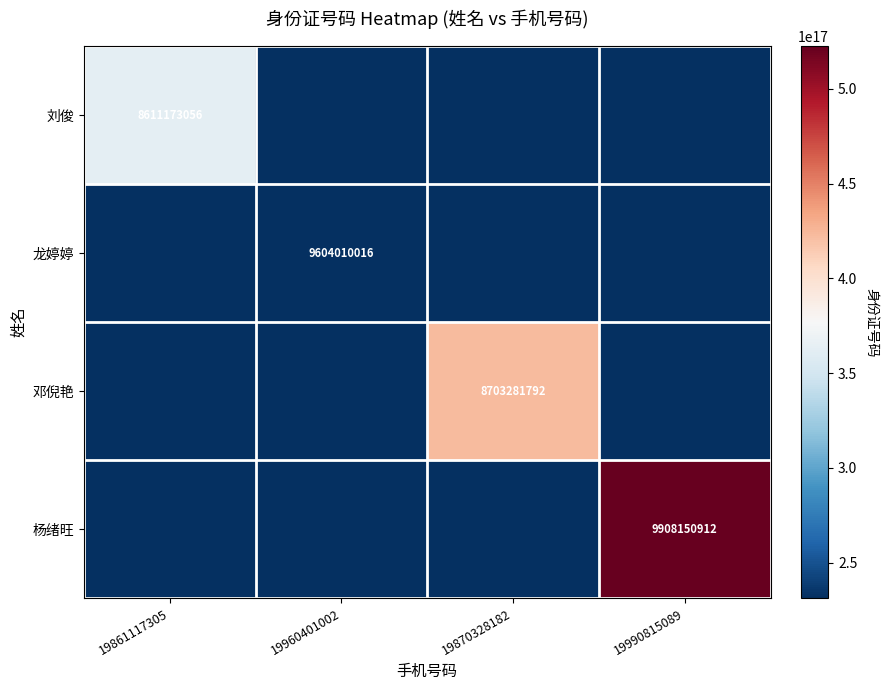

At which category does the chart reach its minimum across all series?

19960401002